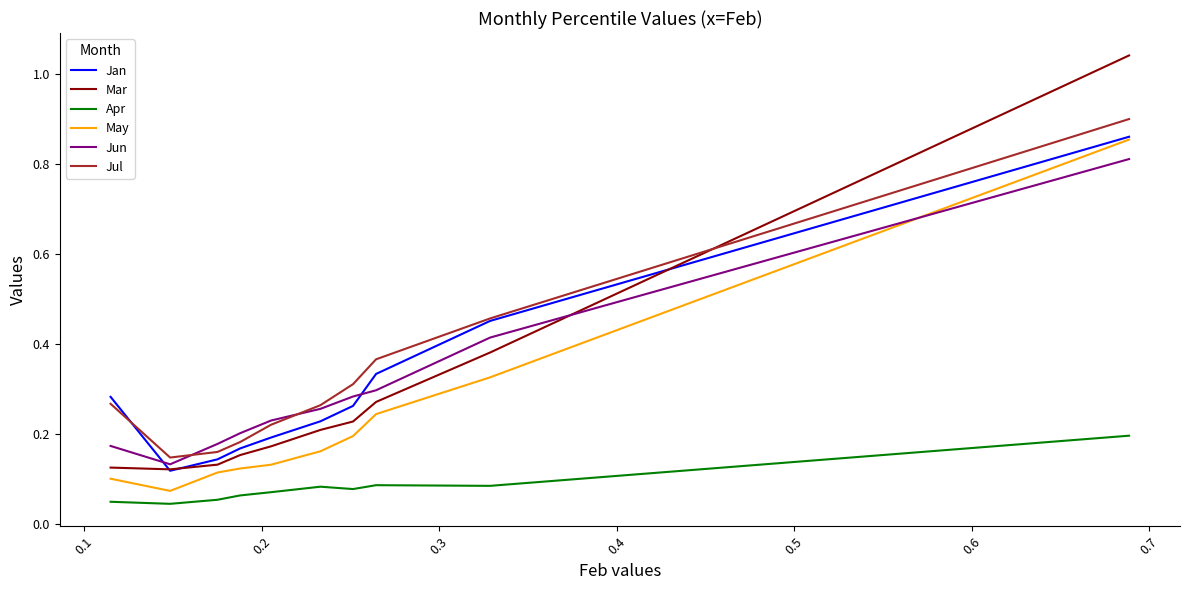

True or false: Jan and Apr intersect in this chart.

False